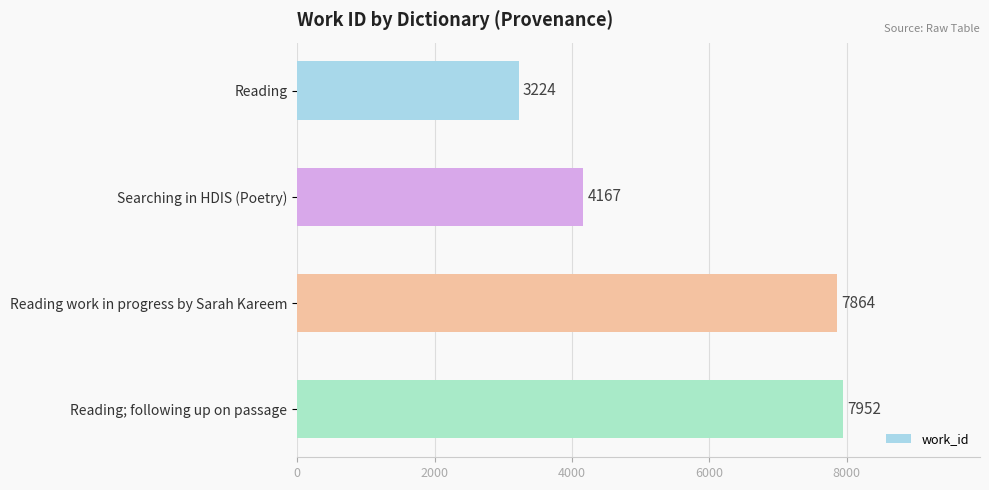

What is the change in value from Reading to Searching in HDIS (Poetry)?

+943